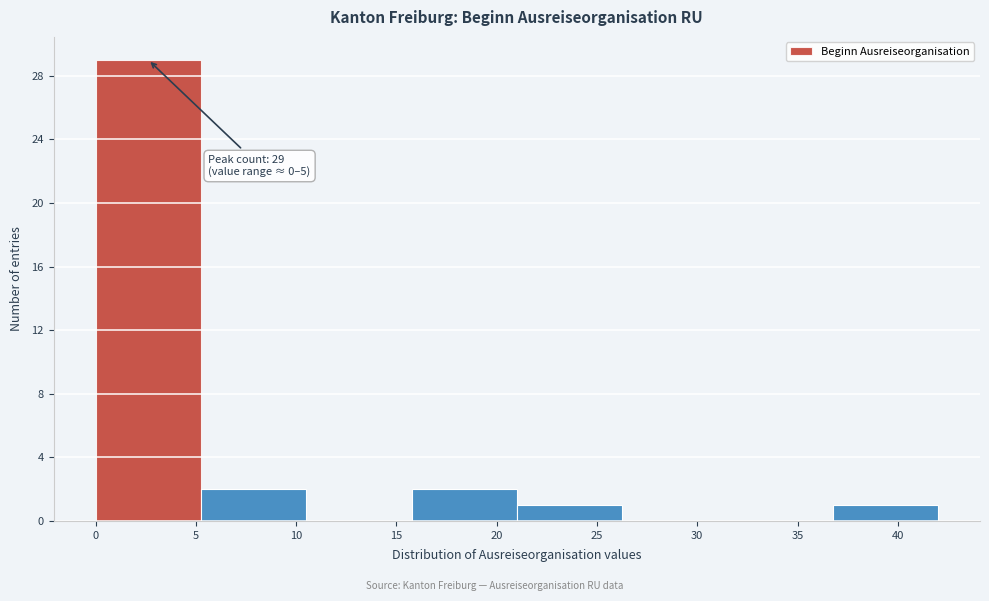

Over which range of the x-axis is the bar tallest?

0.00 to 5.25